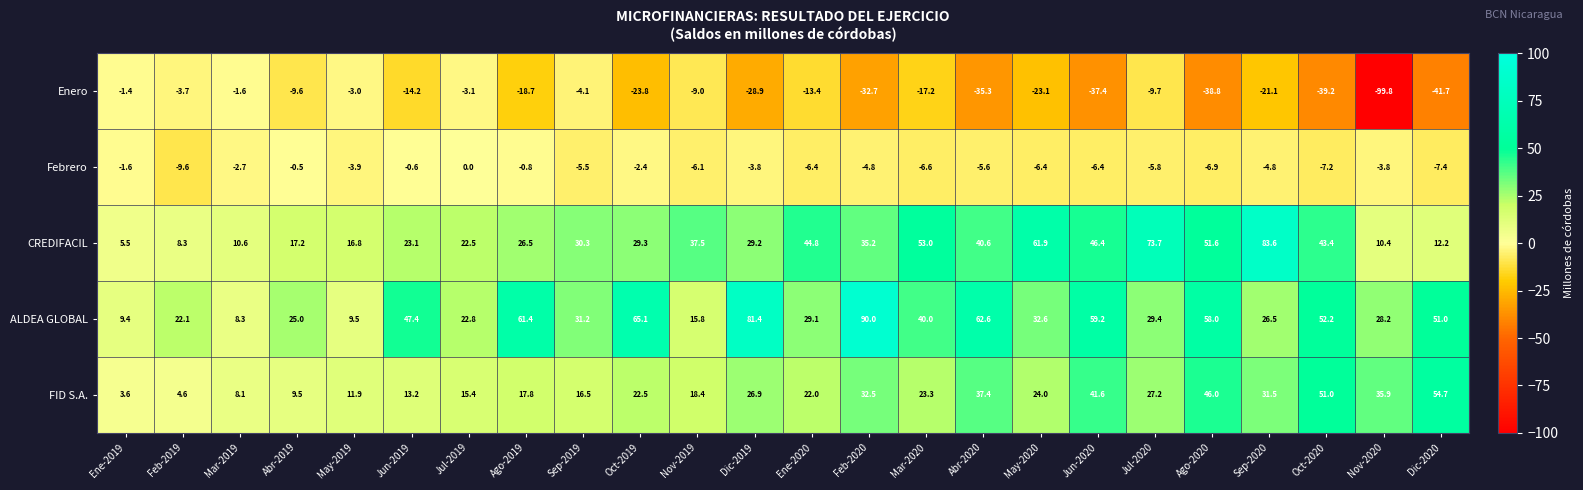

What is the sum of the ALDEA GLOBAL values at Jul-2019 and Sep-2019?

54.0